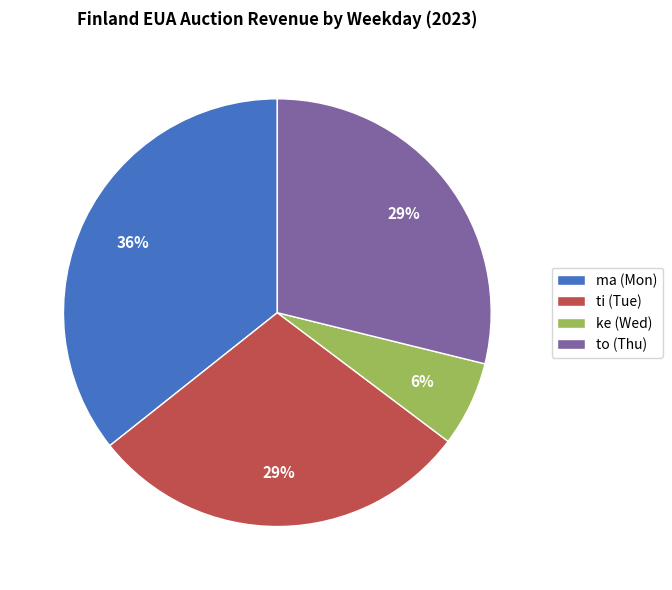

Is the sum of to (Thu) and ti (Tue) greater than half?

Yes